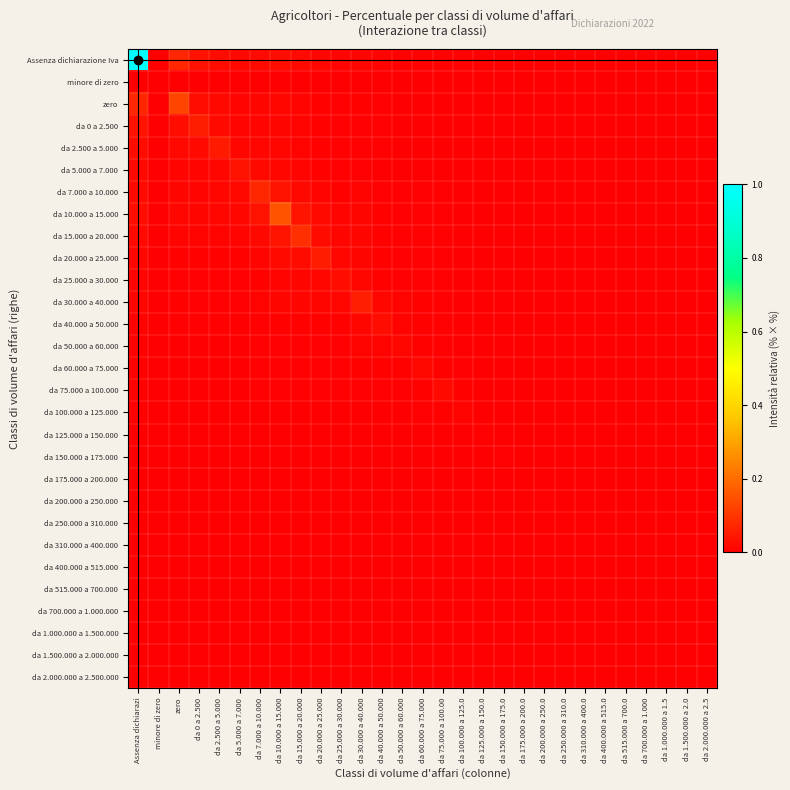

Which series has the largest range (max minus min)?

Assenza dichiarazione Iva